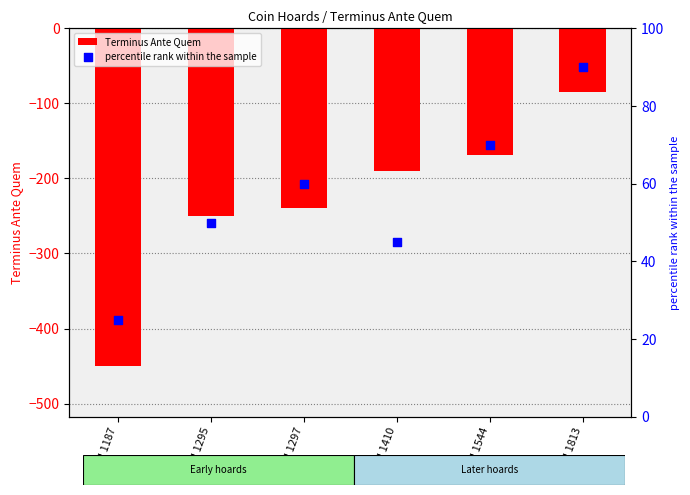

At which category is the sum across all series the highest?

IGCH 1813